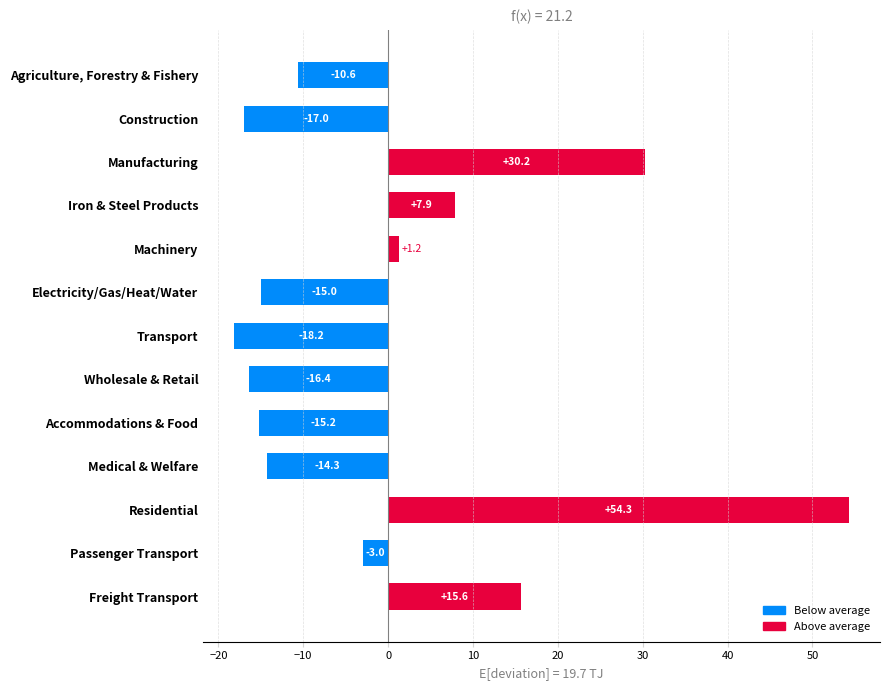

True or false: the data shows 7.9 at Iron & Steel Products.

True